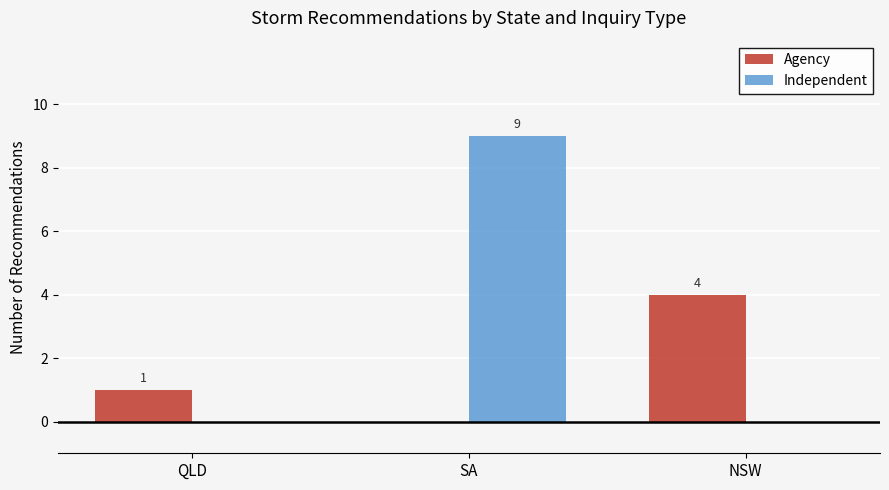

True or false: Independent has a value of 5 at SA.

False